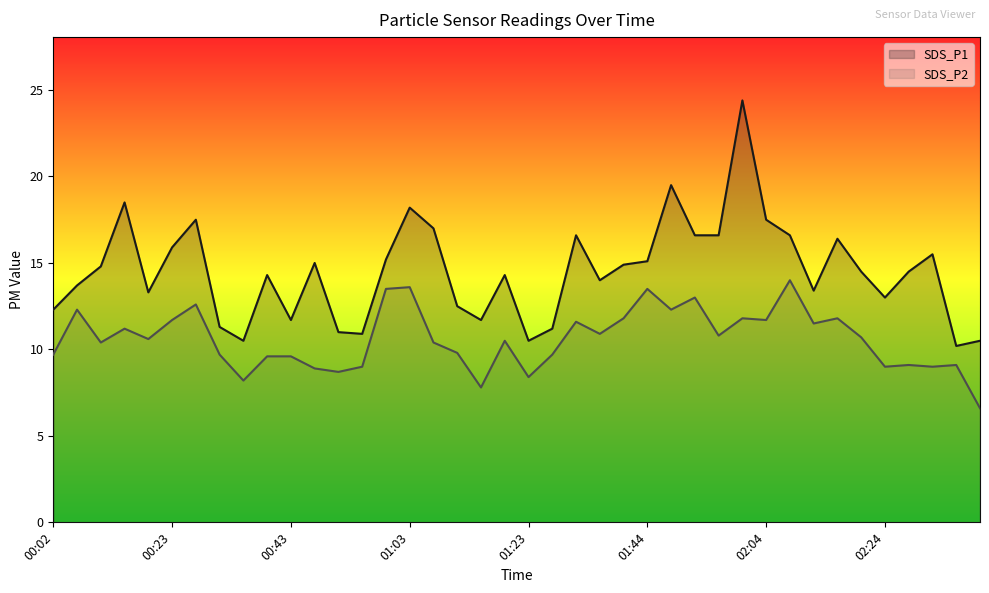

What position from the right is 01:07?

24